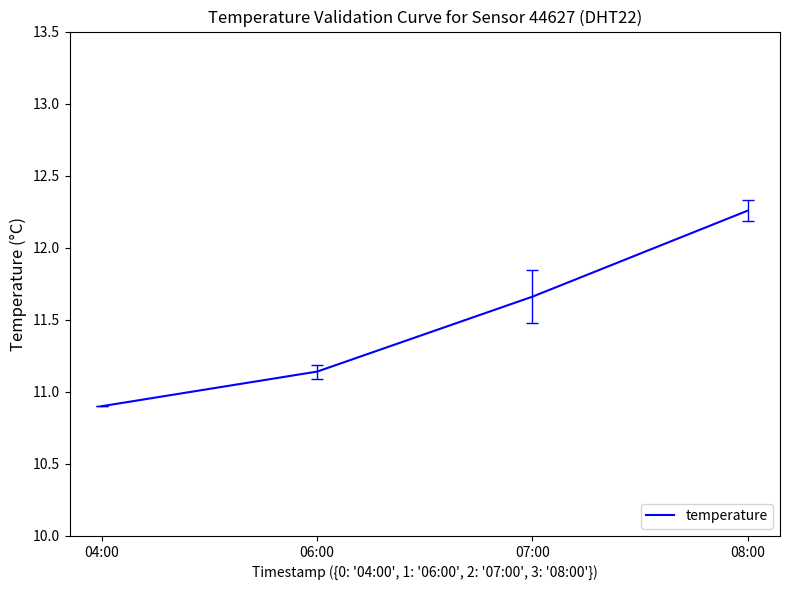

How many lines are shown in the chart?

1